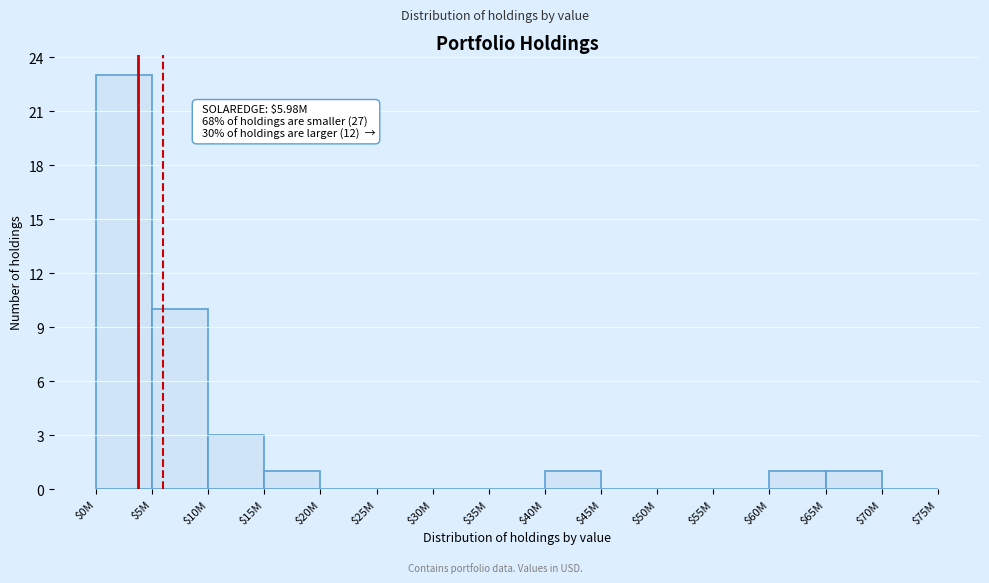

True or false: the data shows 0 at $70M.

True